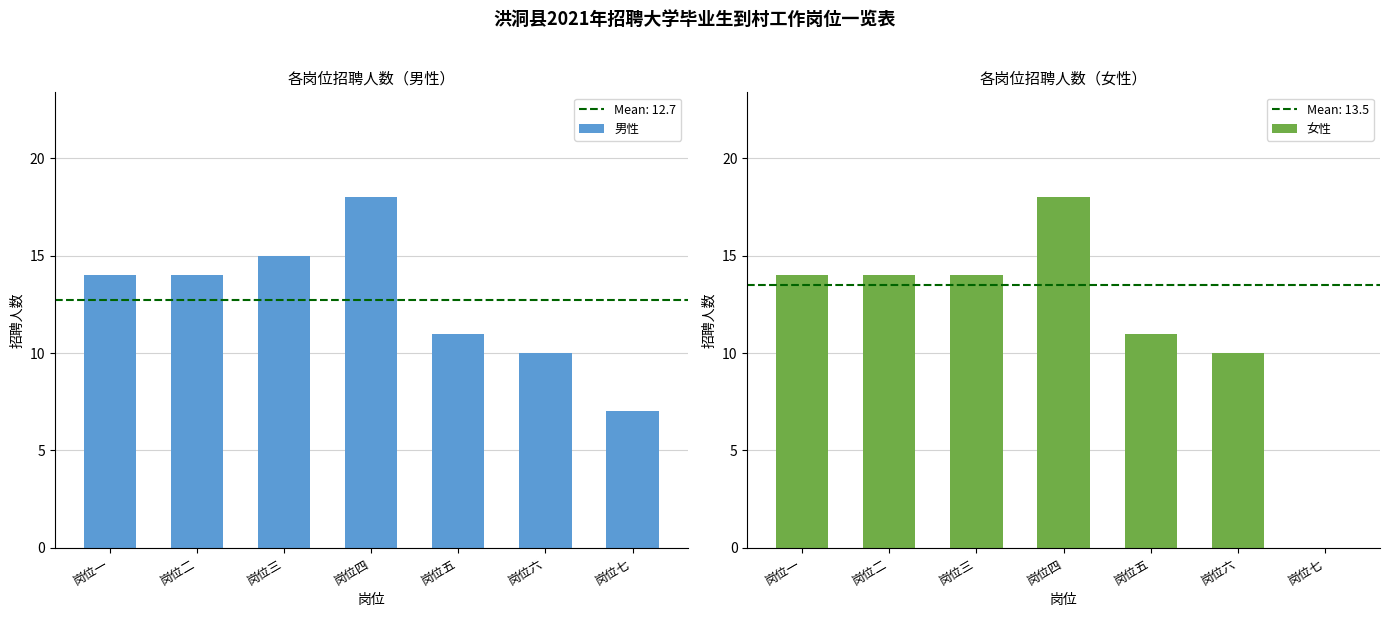

Does the chart contain stacked bars?

No